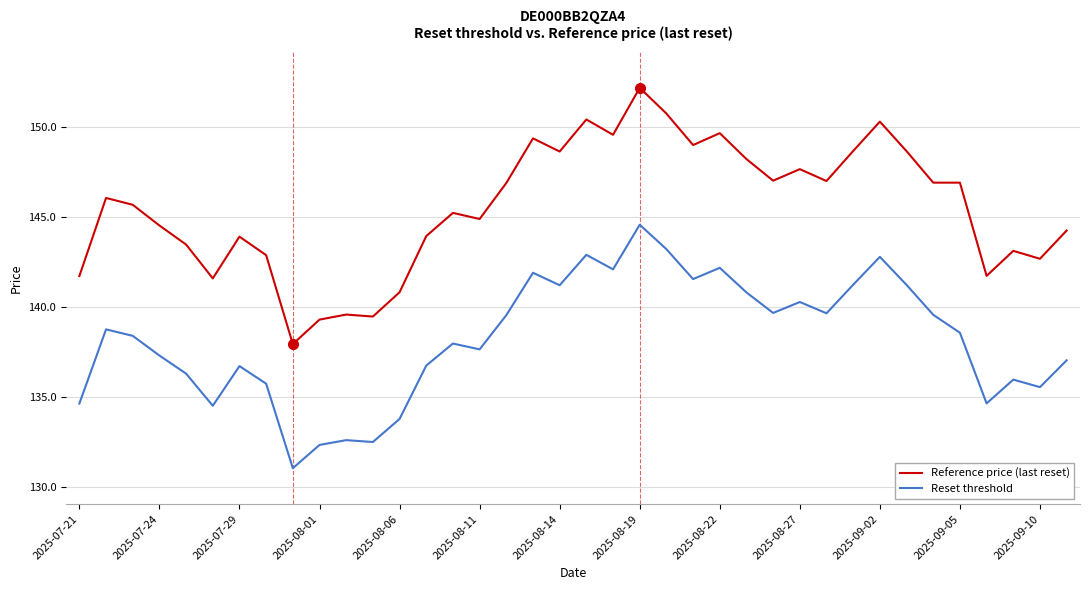

True or false: Reset threshold and Reference price (last reset) intersect in this chart.

False